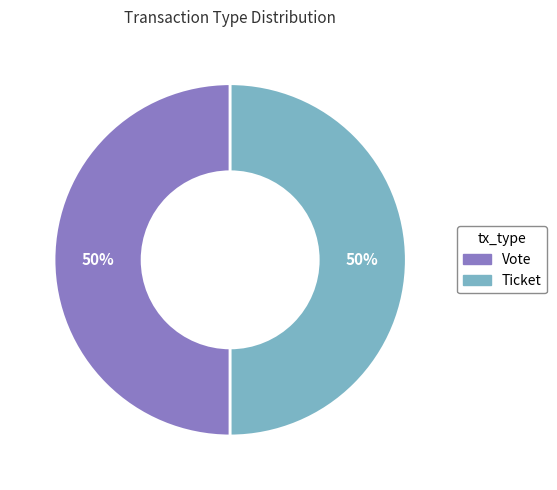

To the nearest percent, what is the average slice percentage?

50%